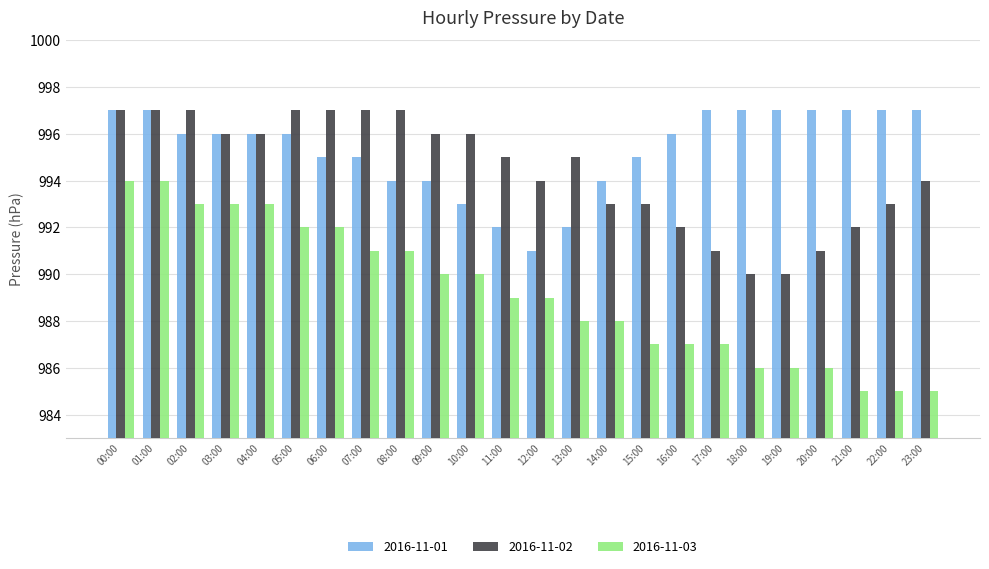

Which series has the largest range (max minus min)?

2016-11-03